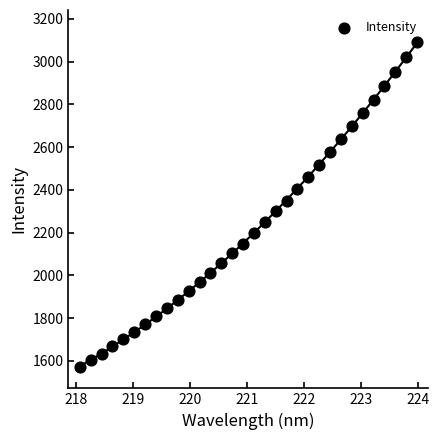

What is the range of Y values (max minus min)?

1519.3